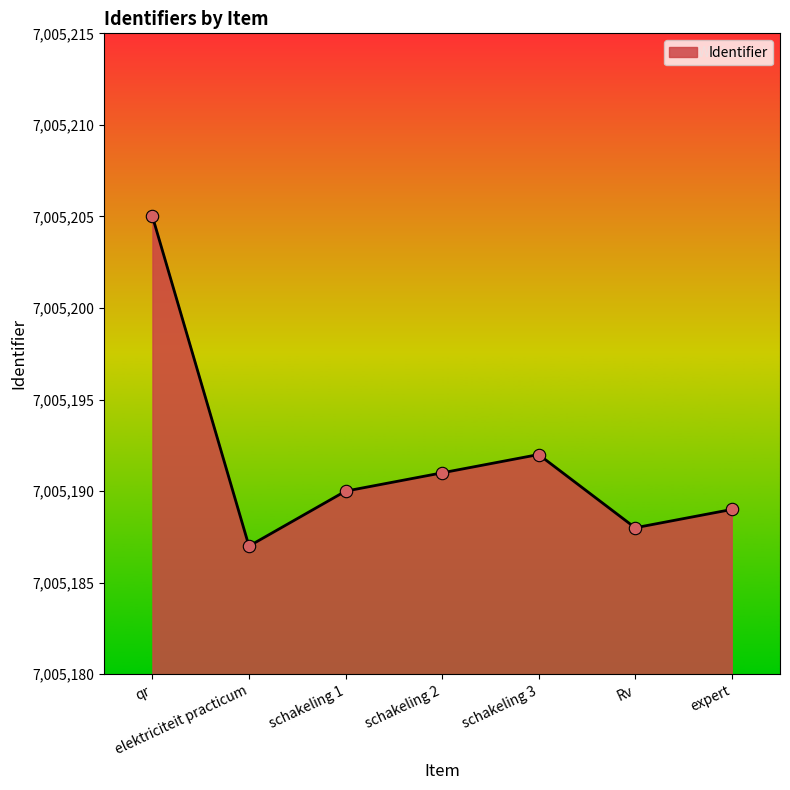

Which has a higher value, schakeling 3 or schakeling 2?

schakeling 3